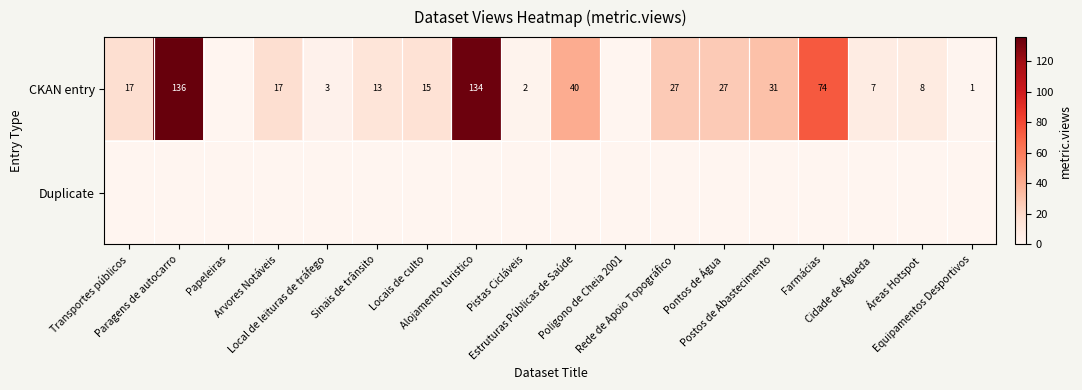

Is the value of Duplicate at Estruturas Públicas de Saúde greater than the value of CKAN entry at Áreas Hotspot?

No